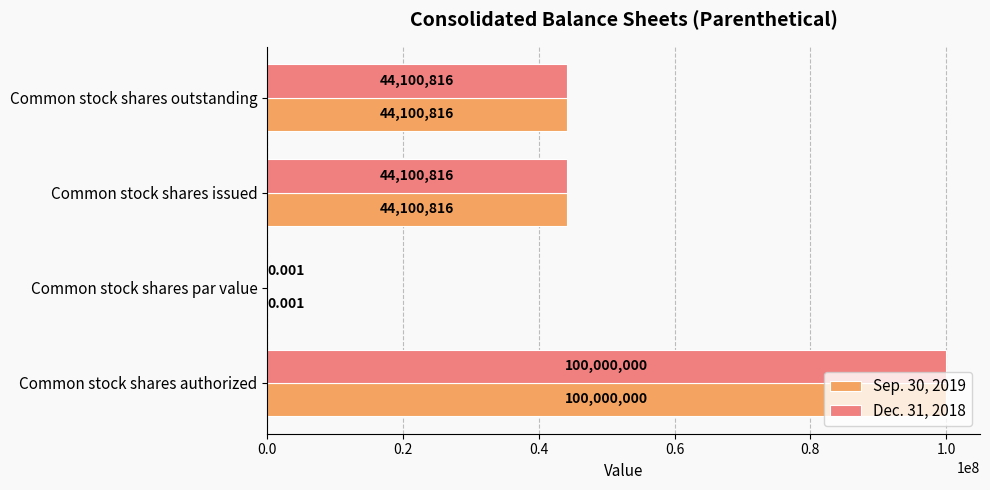

At which category is the sum across all series the highest?

Common stock shares authorized